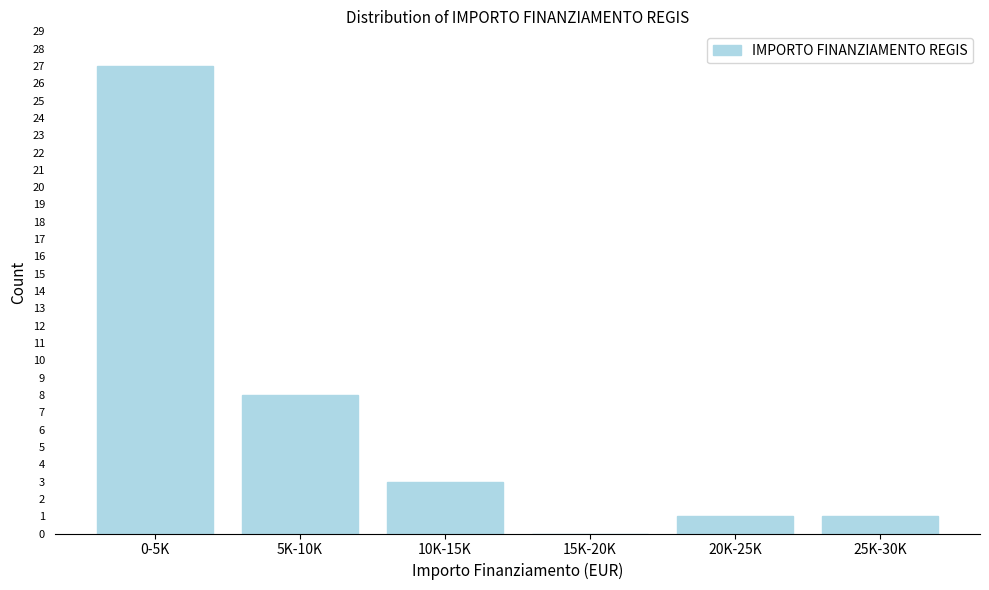

Reading right to left, extract all data points from this chart.

25K-30K=1	20K-25K=1	15K-20K=0	10K-15K=3	5K-10K=8	0-5K=27